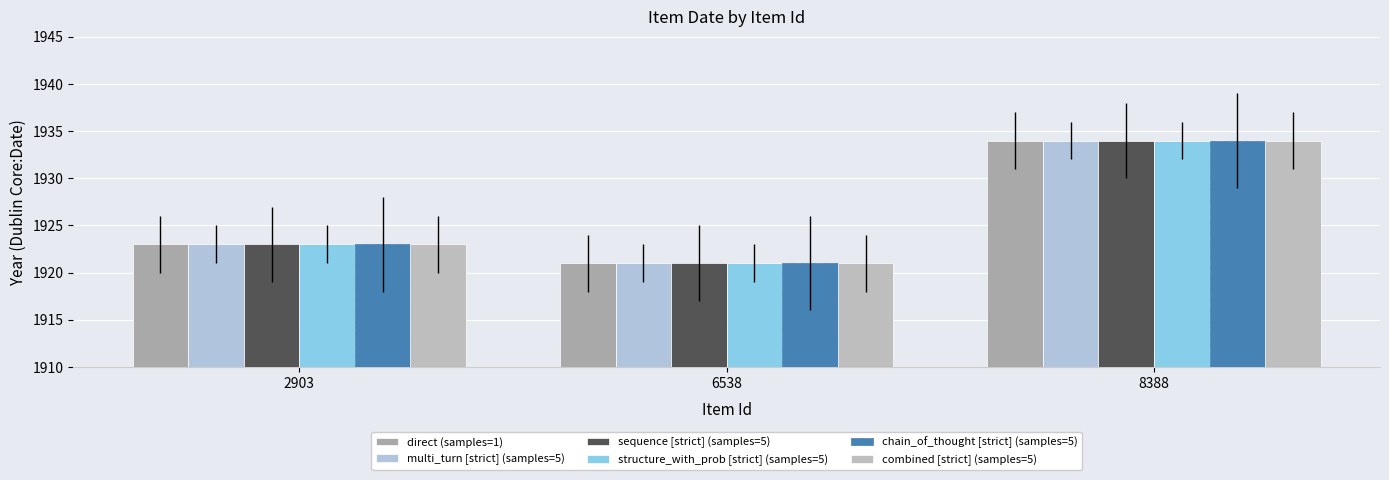

How many bars are there in total?

18